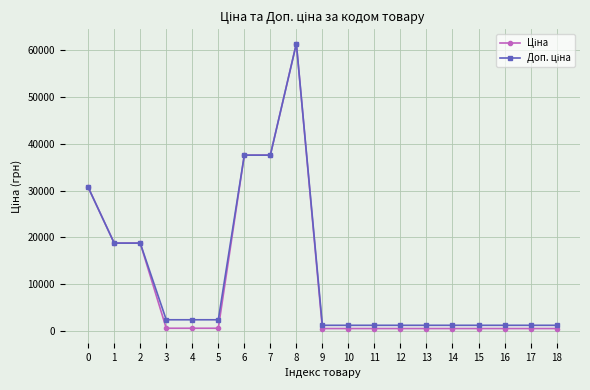

What is the total value across all series at 8?

122868.5